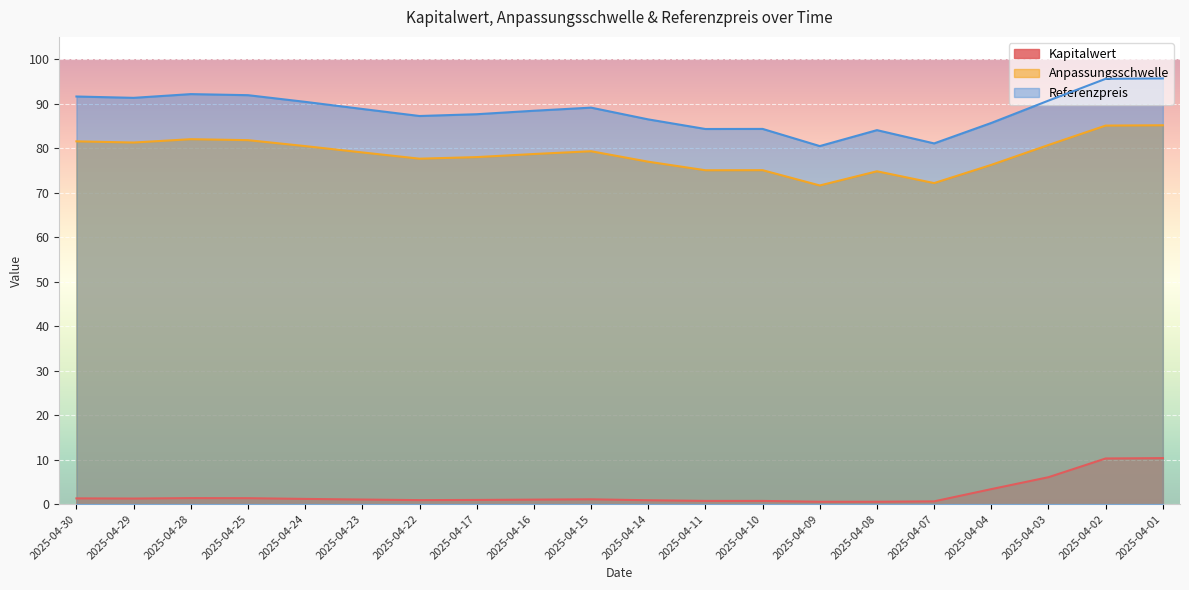

Between 2025-04-11 and 2025-04-17, which is larger?

2025-04-17